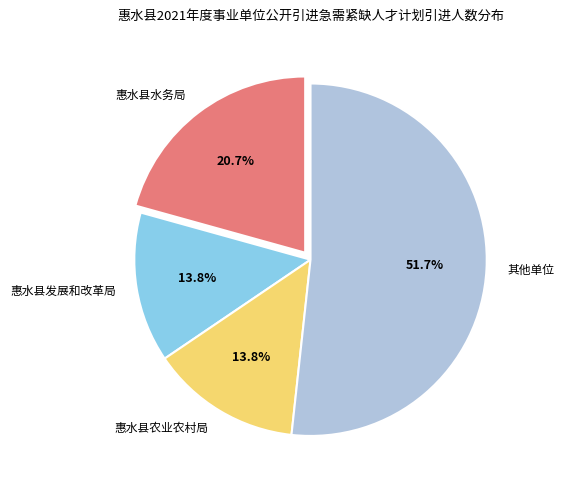

Count the number of slices in the pie.

4